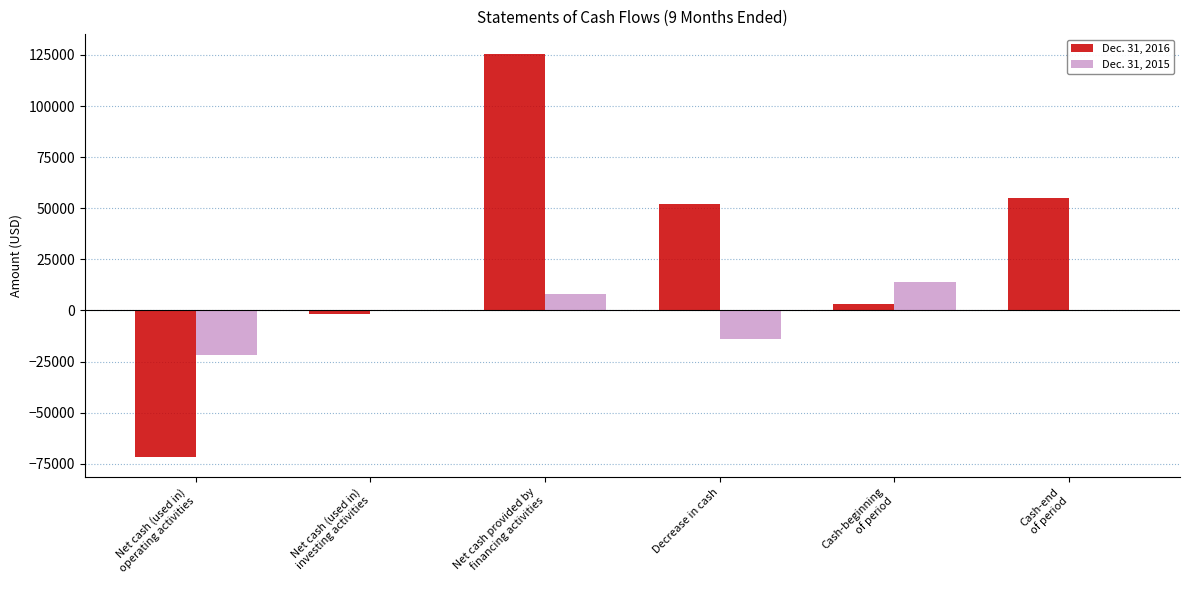

How many data points does each series have?

6